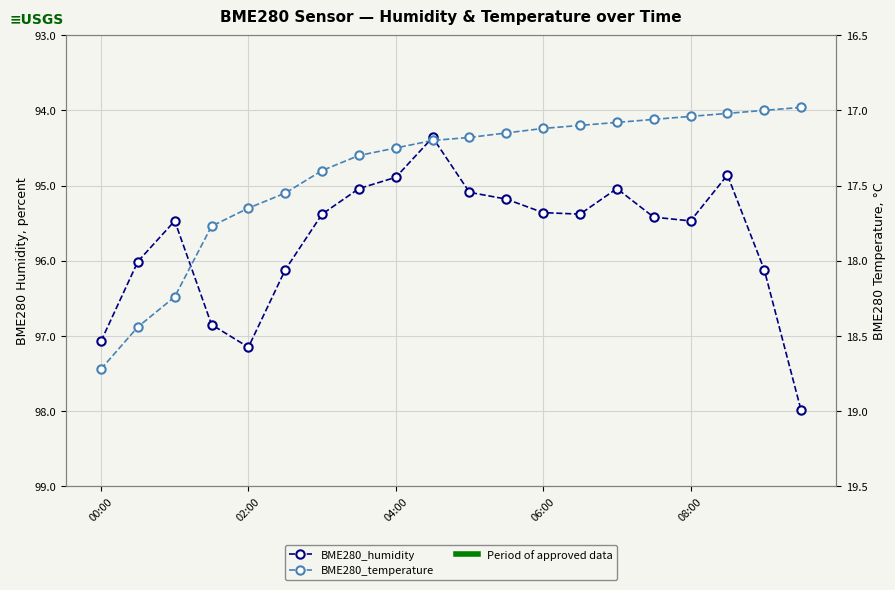

What are all the series names shown in the legend?

BME280_humidity, BME280_temperature